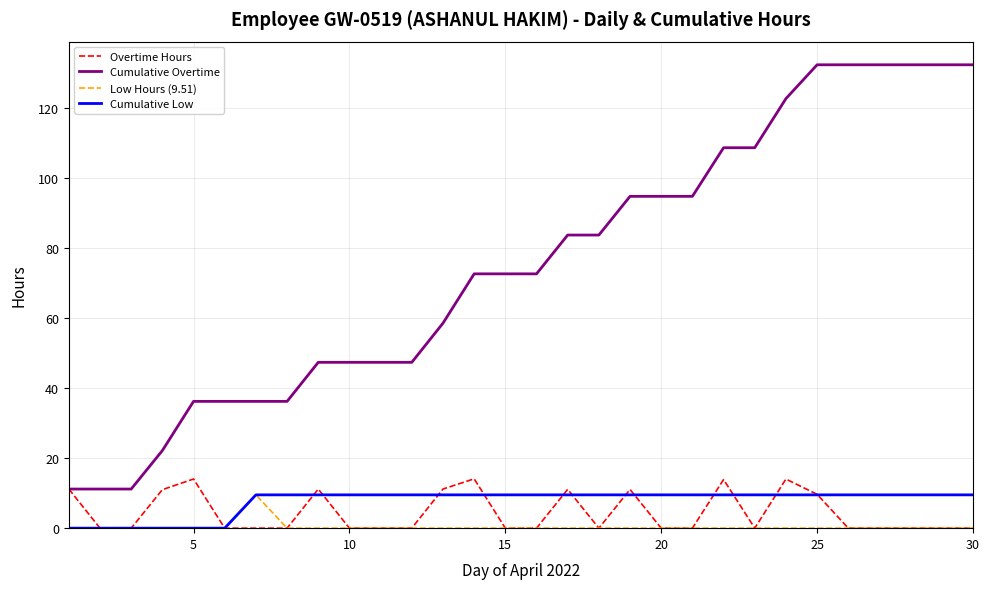

What is the highest value of the Cumulative Low series?

9.5